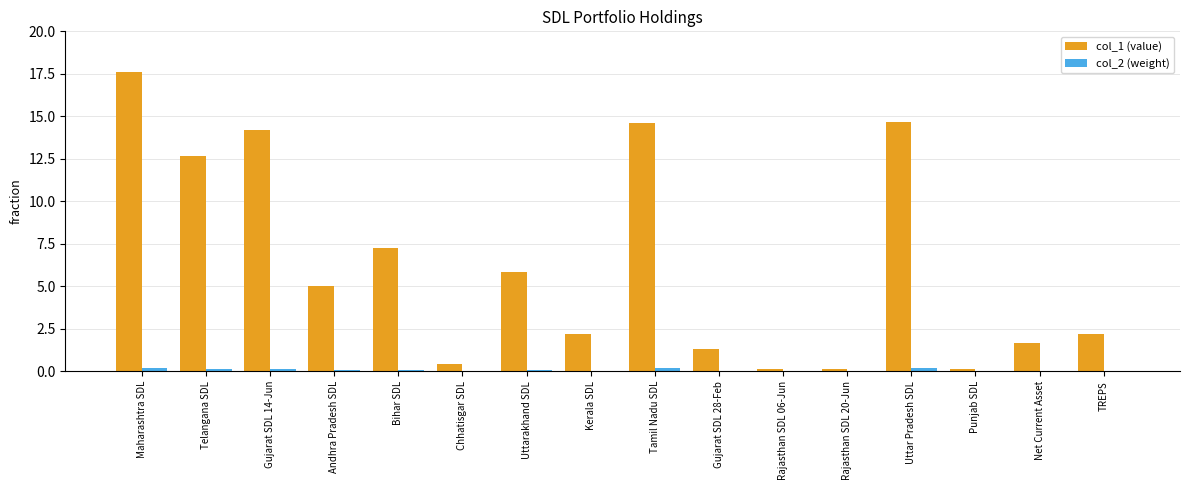

Which category has the highest value across all series?

Maharashtra SDL